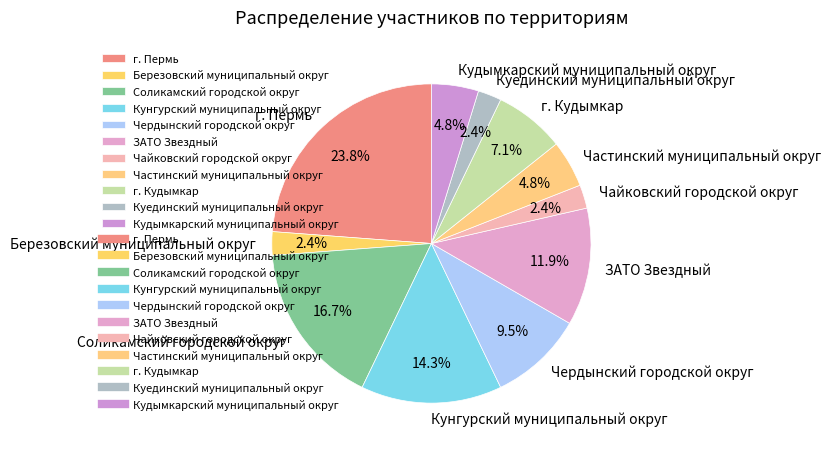

What is the ratio of the value at Кунгурский муниципальный округ to the value at Березовский муниципальный округ?

6.0